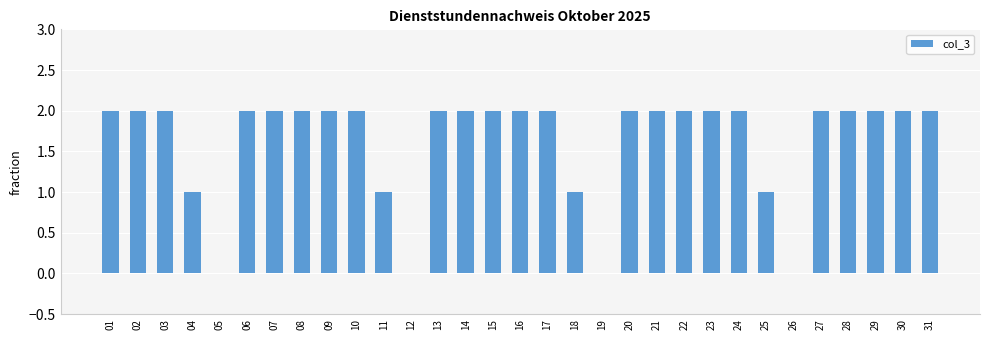

What is the maximum value shown in the chart?

2